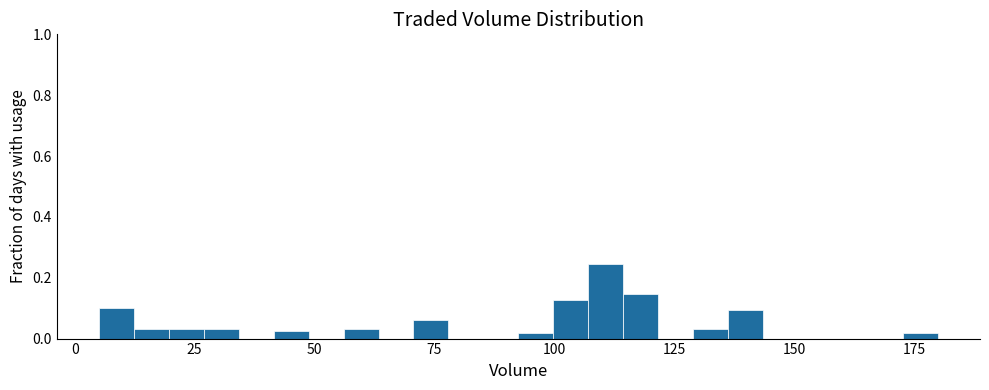

Around what value on the x-axis is the tallest bar? Give the approximate position of its centre, as read against the axis.

110